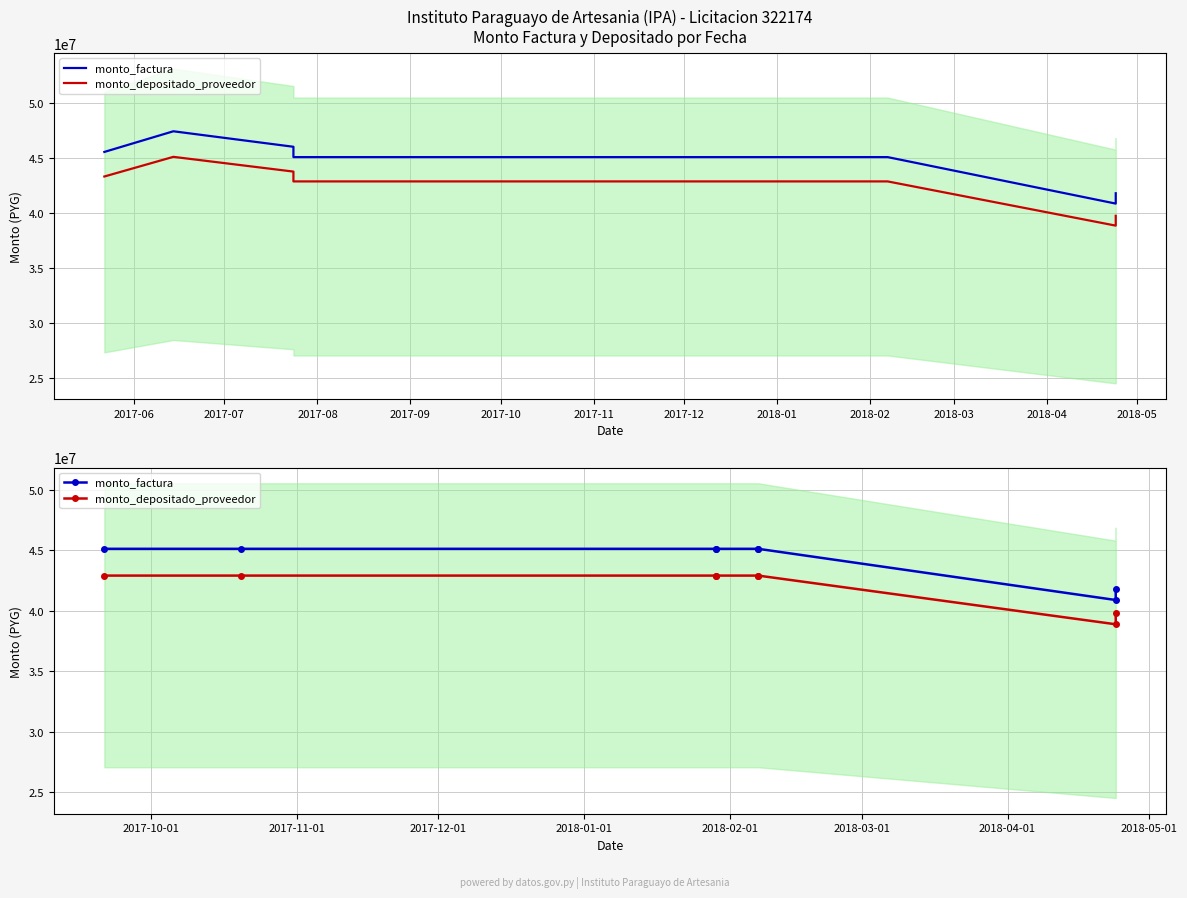

What is the value of the monto_depositado_proveedor point at the 1st from the left?

42908300